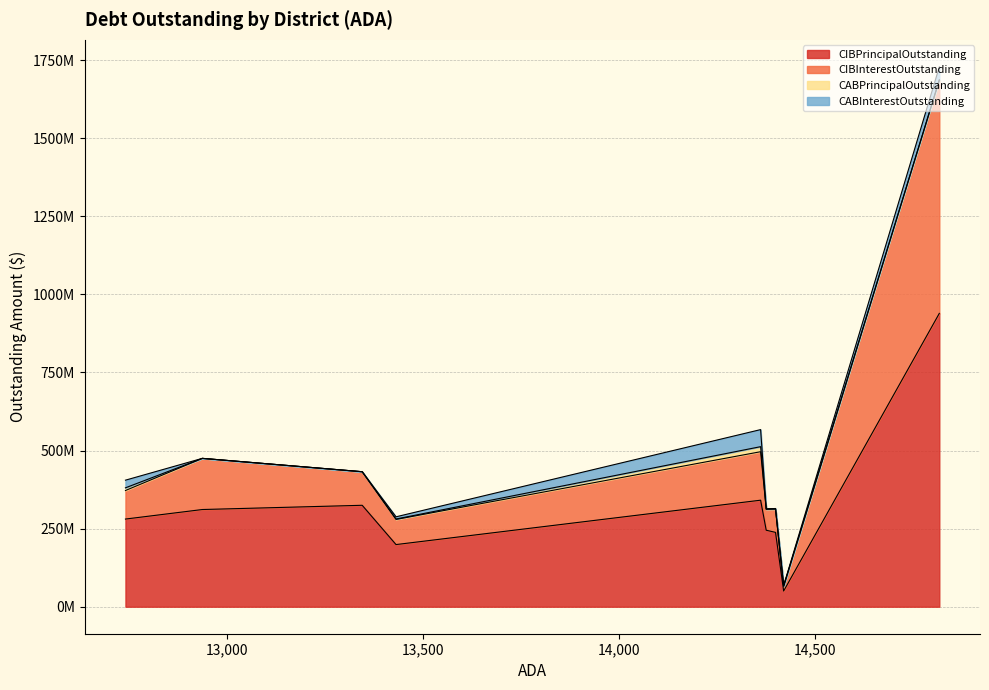

True or false: CABInterestOutstanding has more than 1 points higher than both neighbors.

False